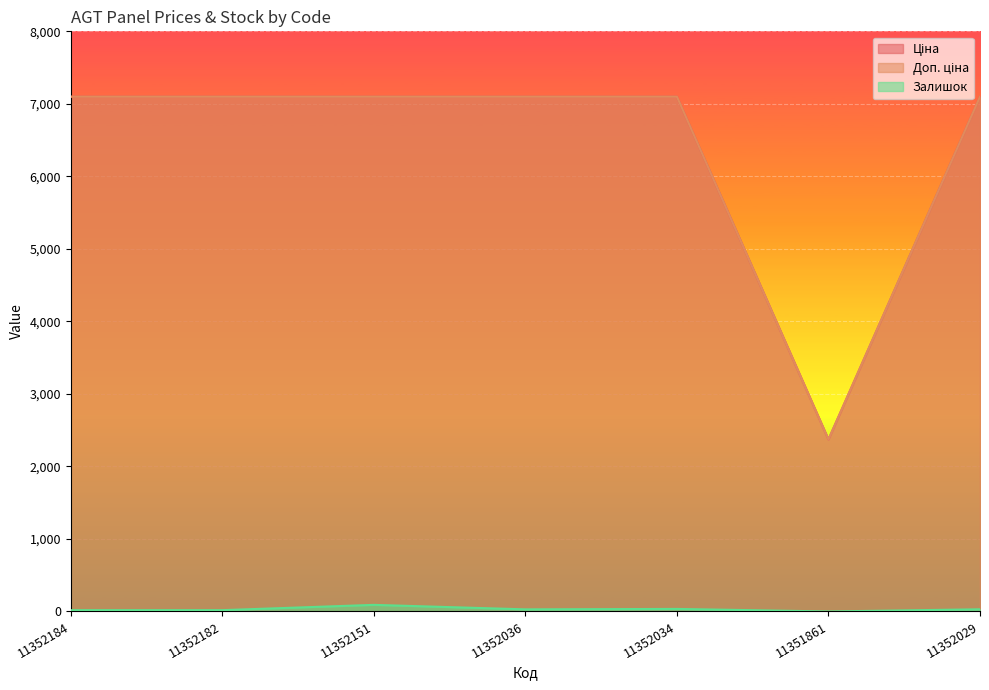

Where is the first local minimum for Залишок?

11352036